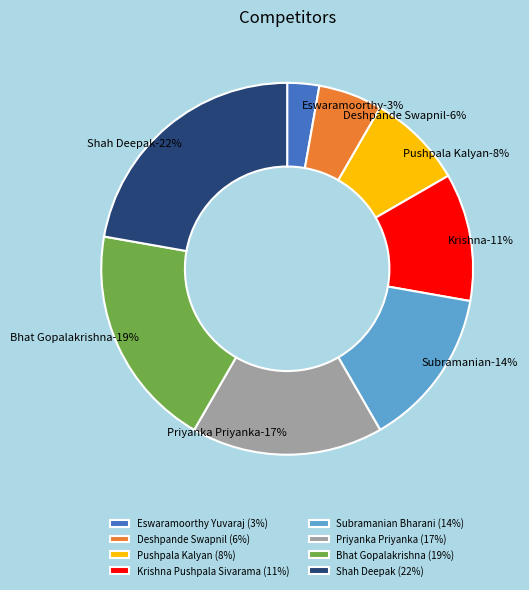

How much of the chart is everything except Krishna Pushpala Sivarama?

88.9%